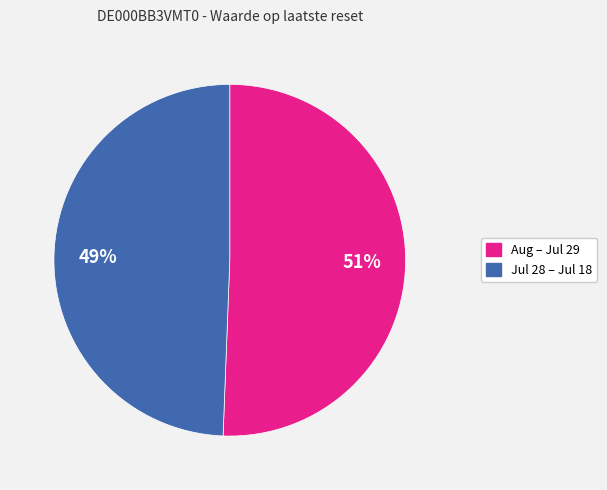

Is there any slice that represents more than half of the pie?

Yes